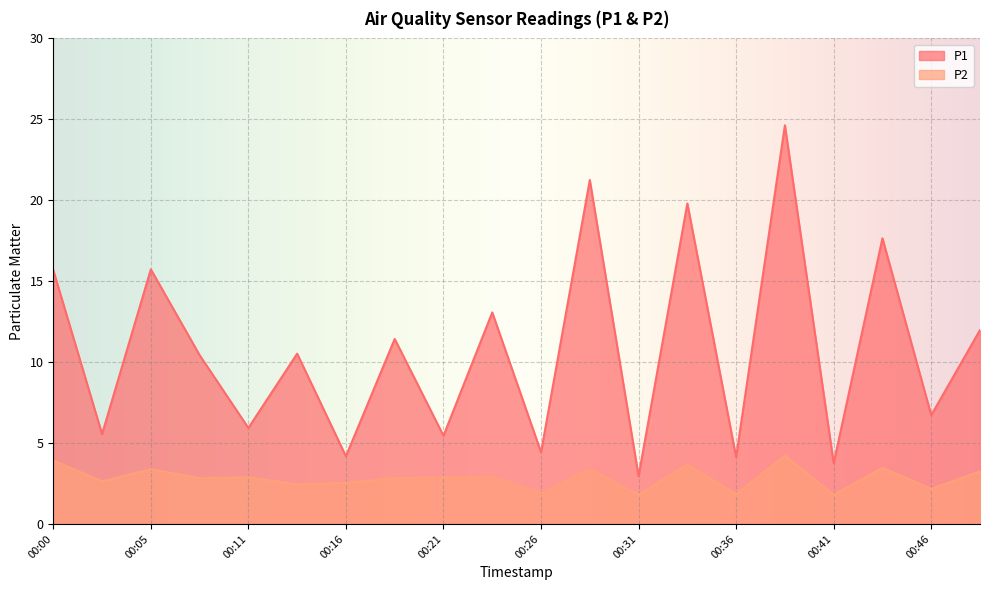

The value of P2 at 00:13 is 3.2. True or false?

False